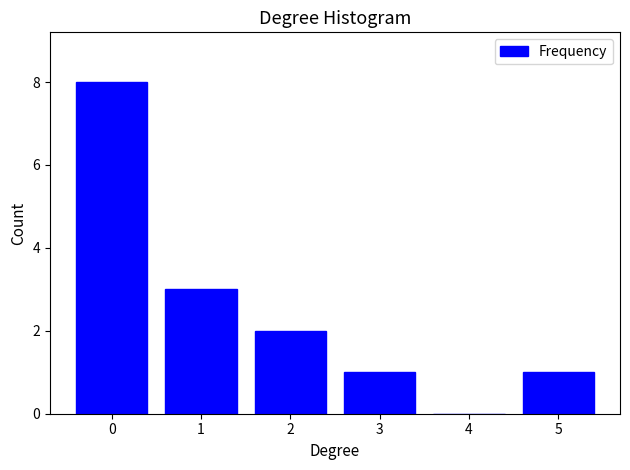

Reading left to right, transcribe all the data shown in this chart.

0=8	1=3	2=2	3=1	4=0	5=1